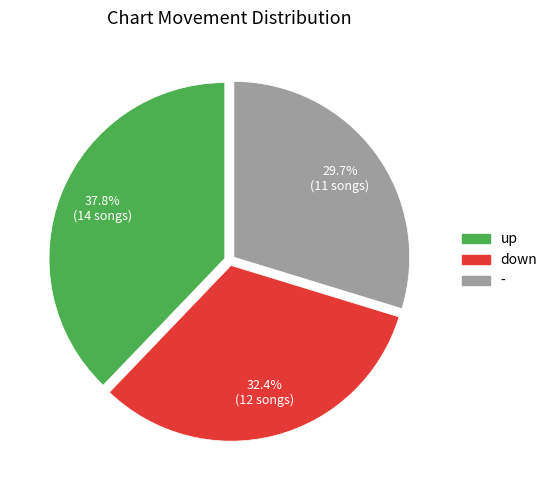

Count the number of slices in the pie.

3